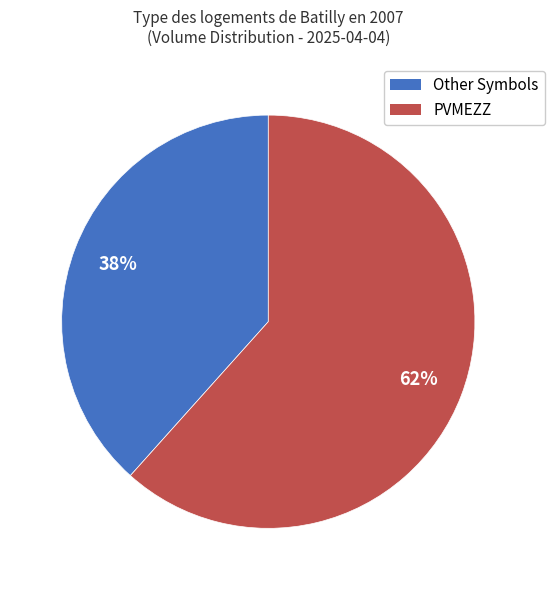

Is there any slice that represents more than half of the pie?

Yes